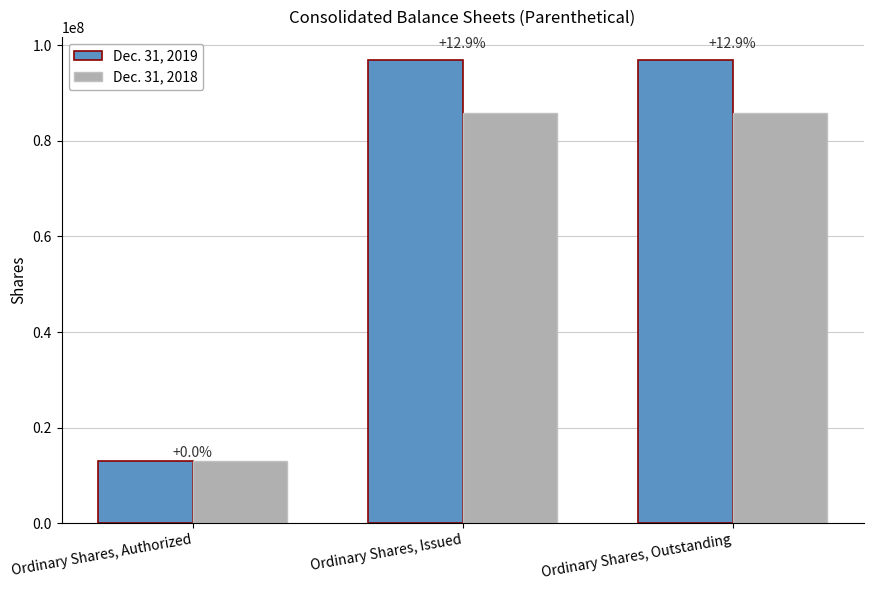

How many bars are there in total?

6